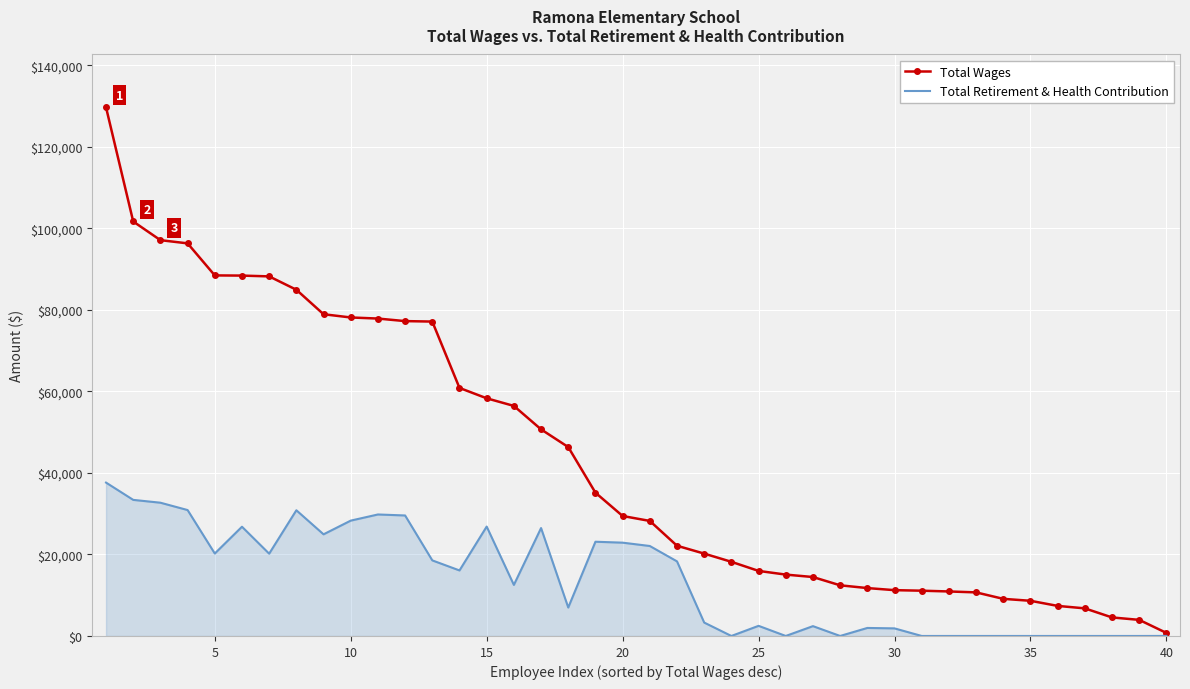

What is the greatest value displayed?

129663